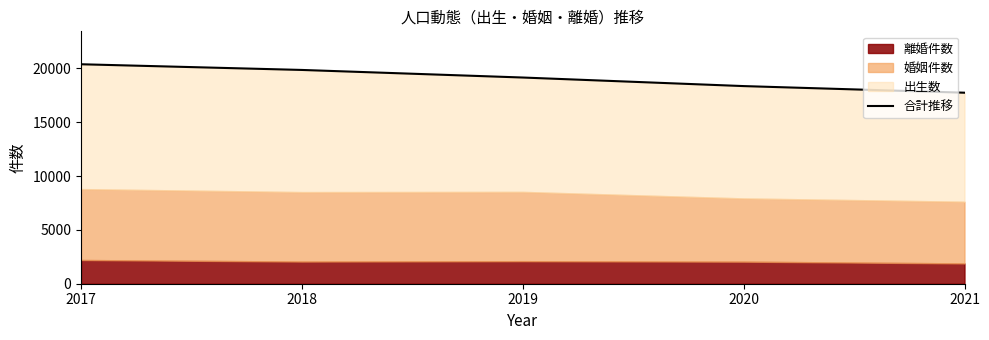

Reading left to right, what are all the values shown in this chart?

20394	19865	19161	18365	17750